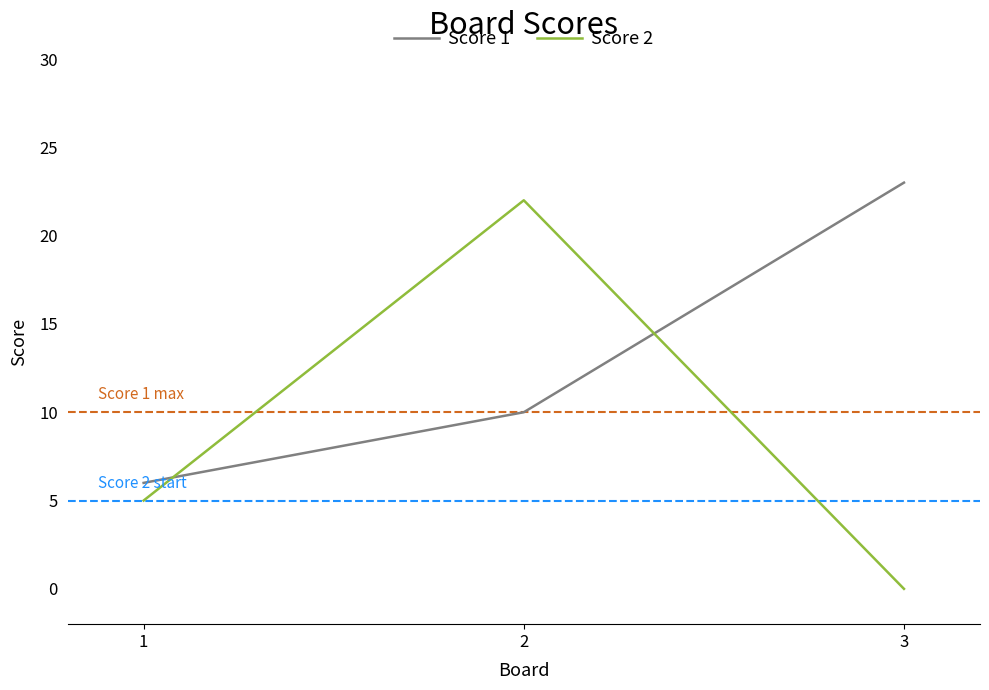

How many Score 2 values are between 0 and 22?

3